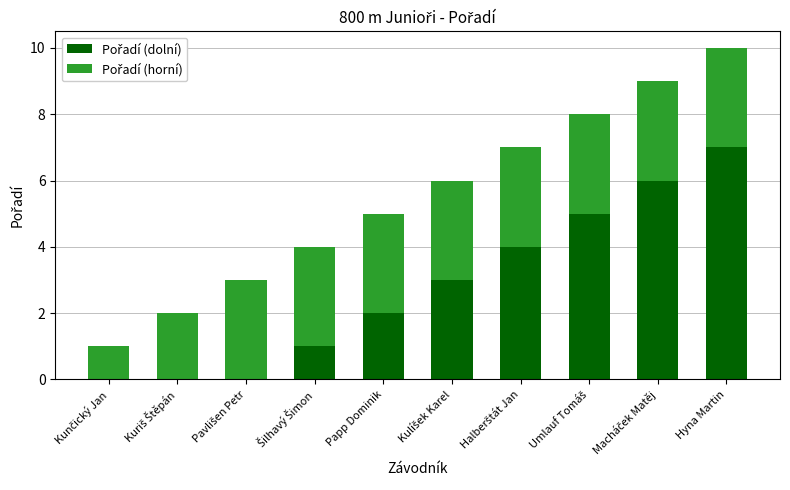

At which category is the sum across all series the highest?

Hyna Martin